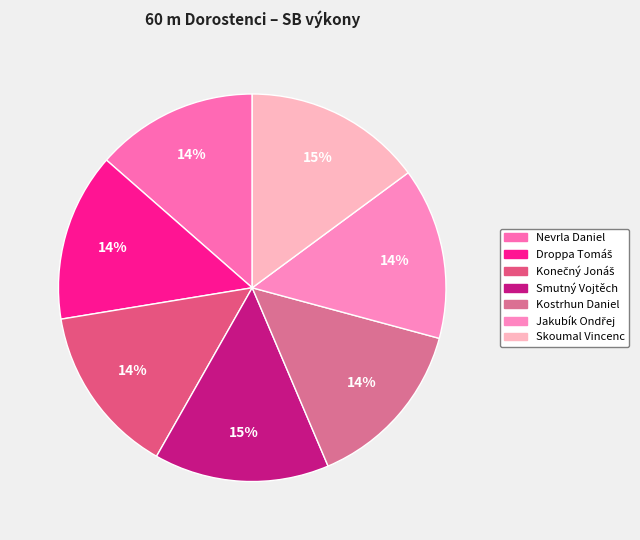

True or false: Kostrhun Daniel accounts for 29% of the total.

False